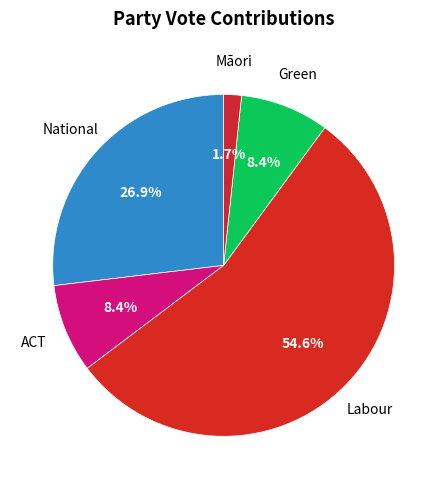

Count the number of slices in the pie.

5